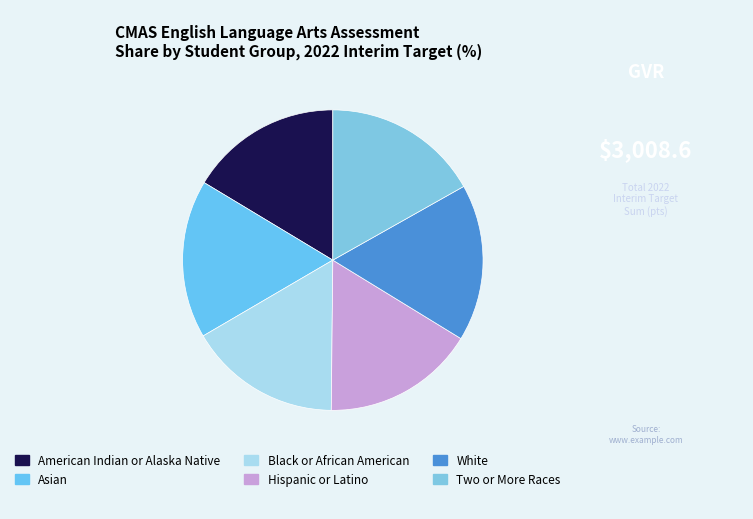

Which slice is the largest?

Asian